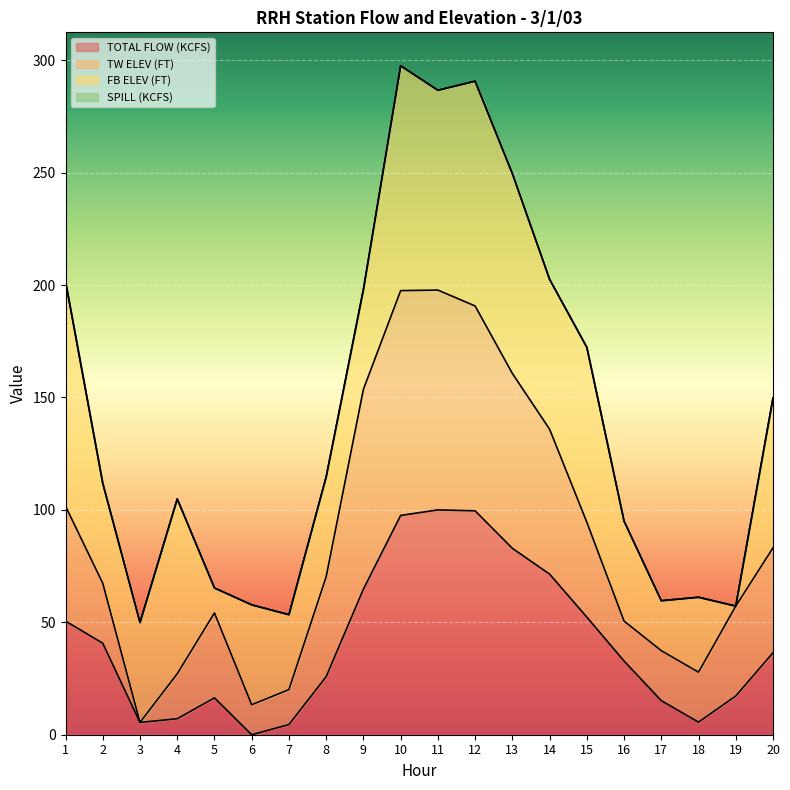

What is the difference between the second highest and minimum values in the TOTAL FLOW (KCFS) series?

99.6